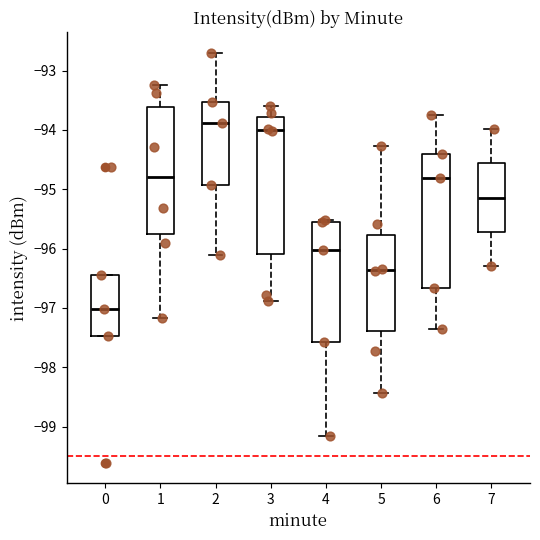

Which box has the highest median line?

2